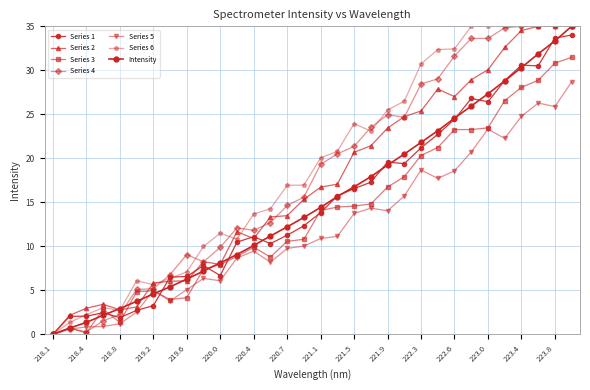

What is the maximum value shown in the chart?

35.0